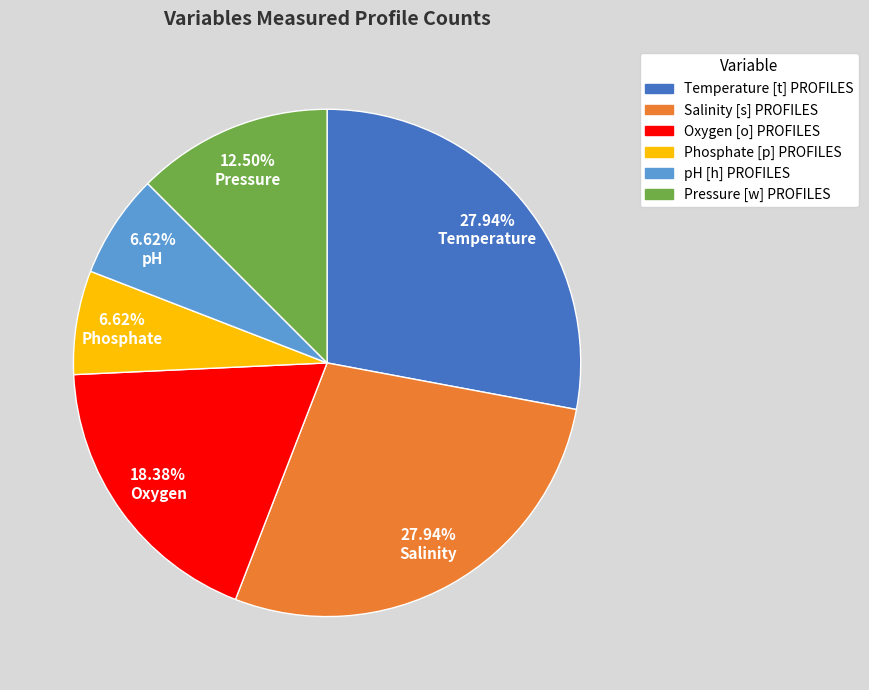

To the nearest percent, what is the difference between the largest and smallest slice percentages?

21%